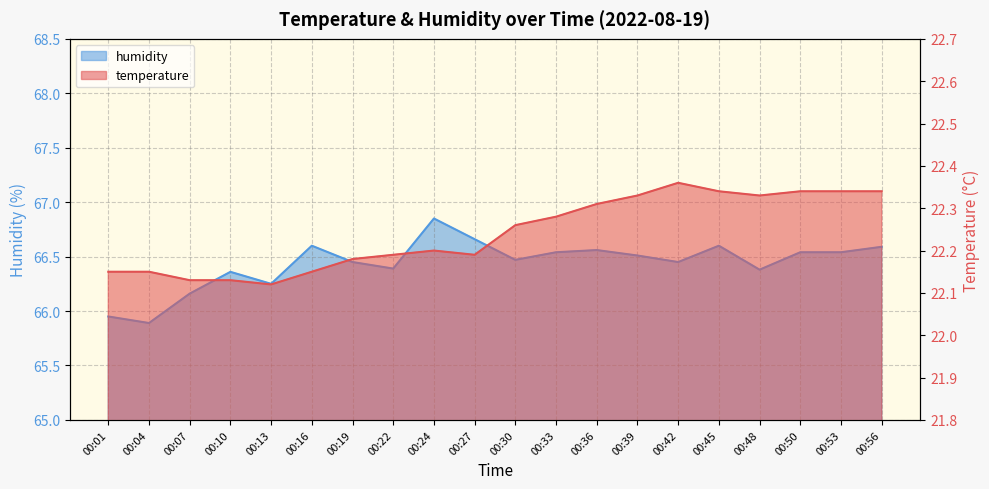

What is the approximate value of temperature at 00:45?

22.3